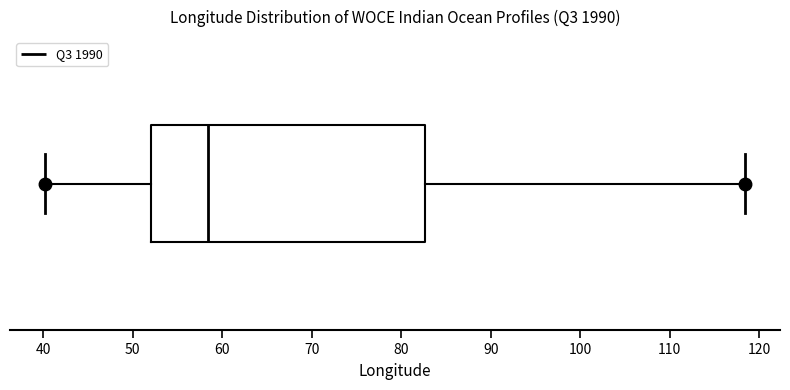

Where is the left edge of the box on the x-axis? The values are not printed on the chart, so give them approximately, as read against the axis.

52